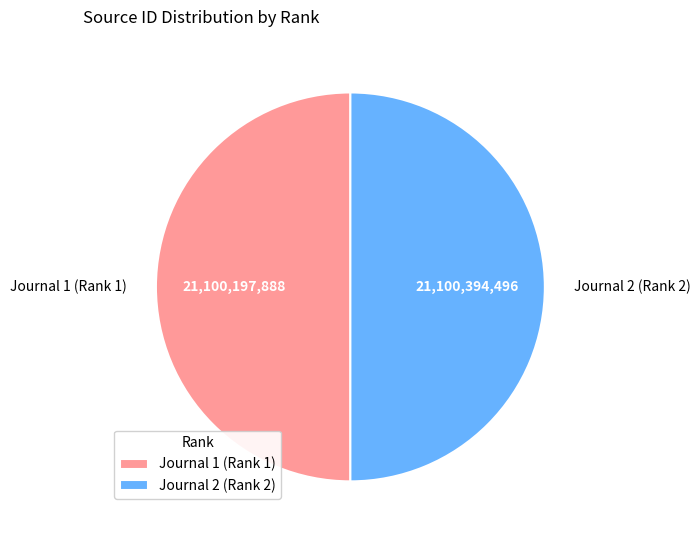

Approximately how many times larger is the value at Journal 2 (Rank 2) compared to Journal 1 (Rank 1)?

1.0